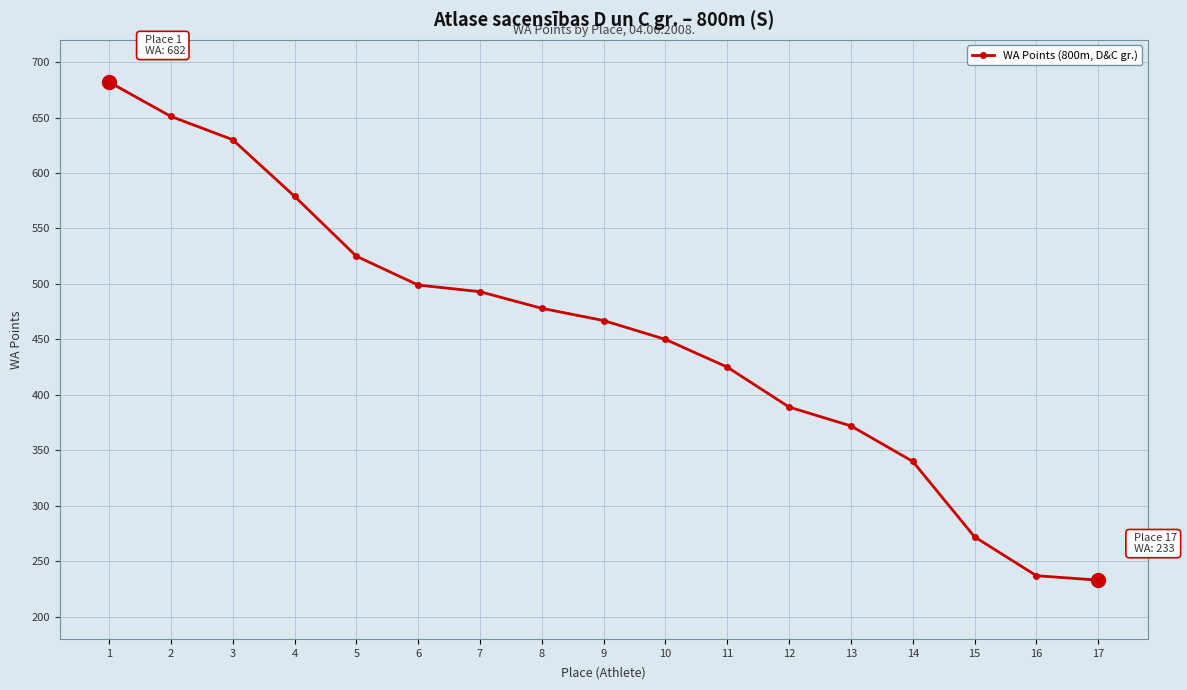

Reading left to right, transcribe all the data shown in this chart.

682	651	630	579	525	499	493	478	467	450	425	389	372	340	272	237	233